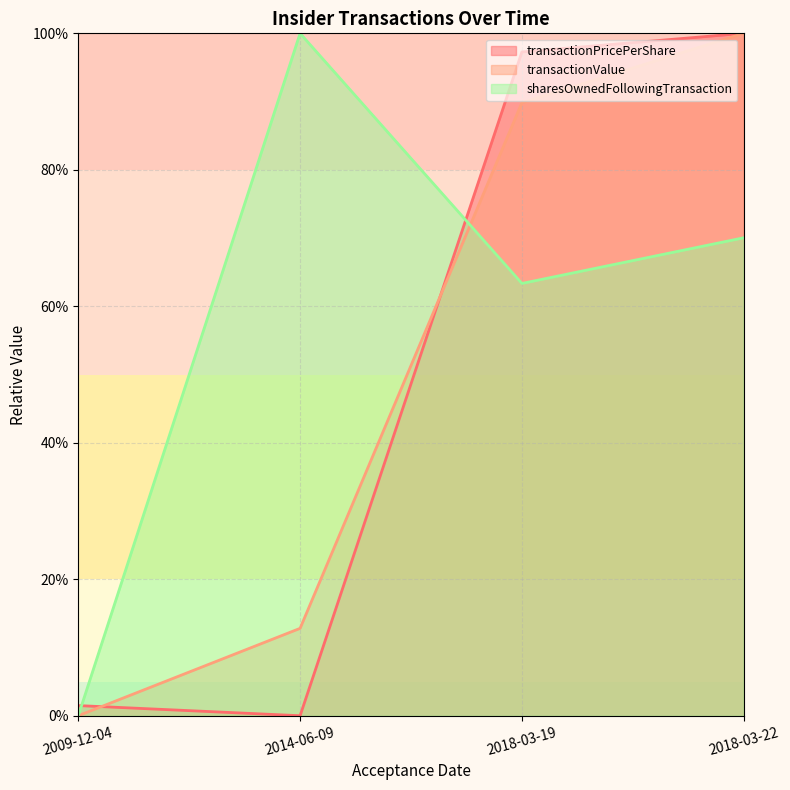

How many values in the transactionValue series exceed 89?

2